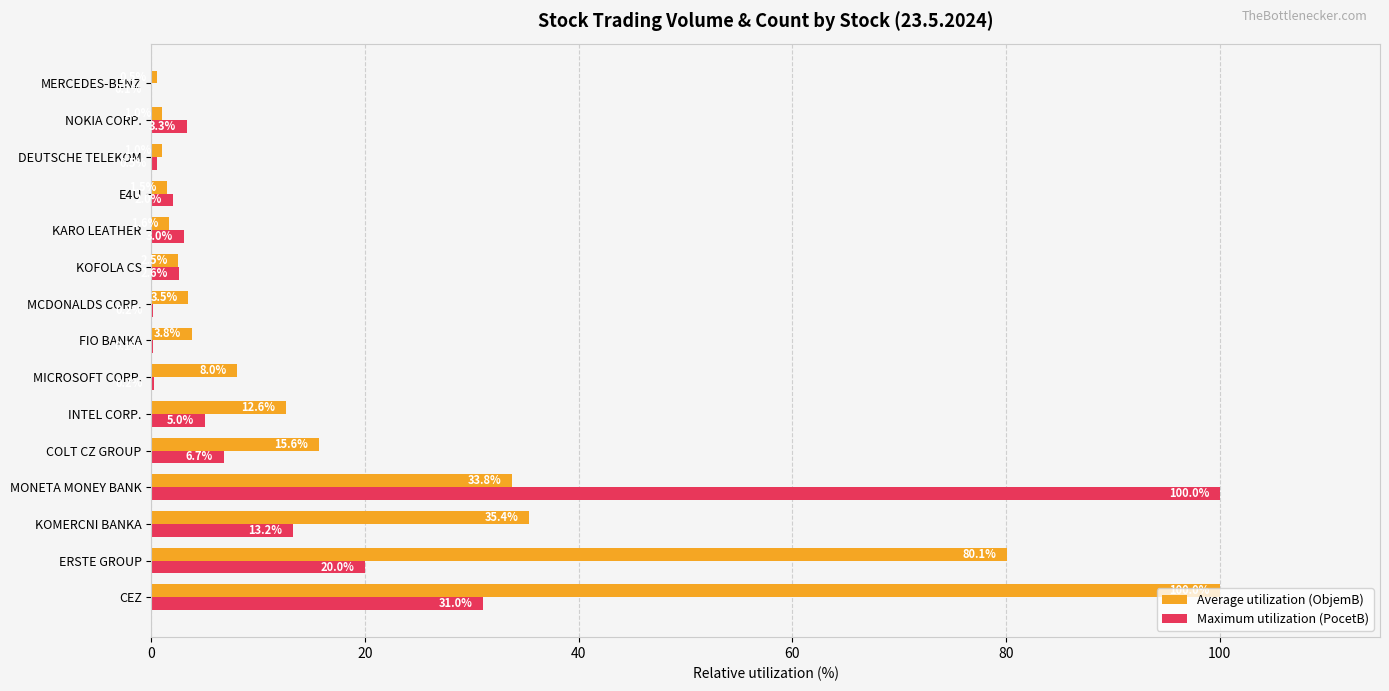

Which series changed the most between MICROSOFT CORP. and MERCEDES-BENZ?

Average utilization (ObjemB)